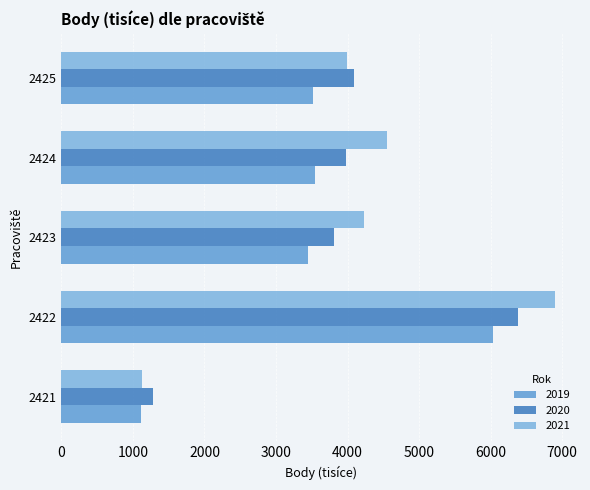

What is the difference between the highest and lowest values at 2425?

576.9